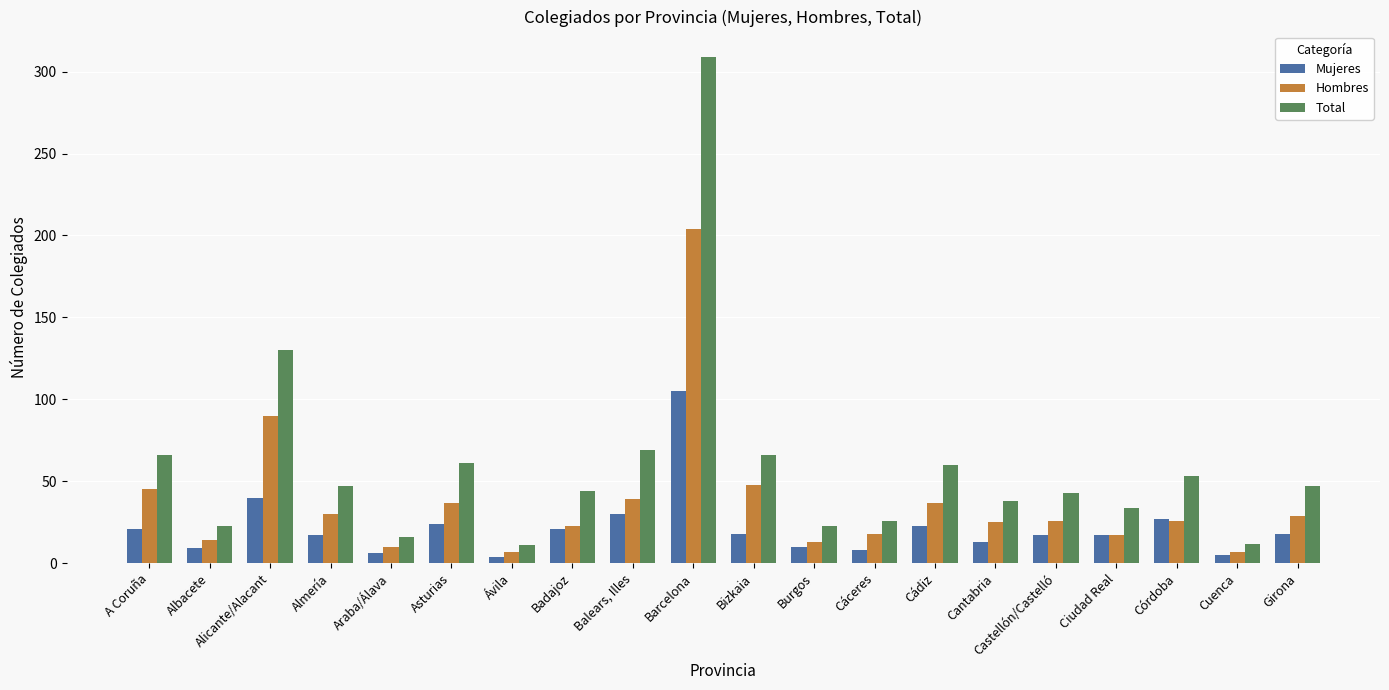

True or false: Mujeres has a value of 5 at Cuenca.

True